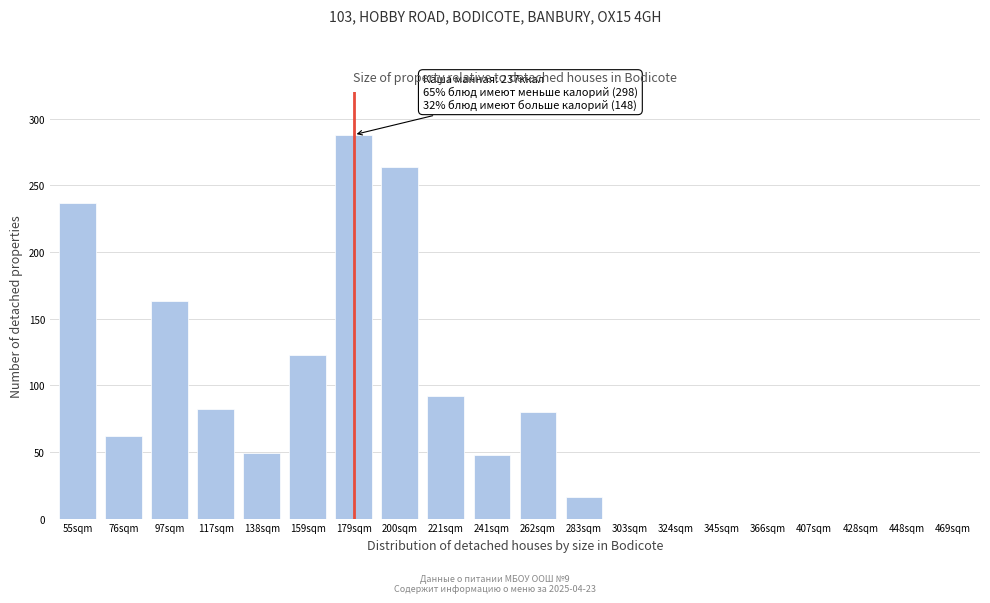

What is the sum of the values at 407sqm and 76sqm?

62